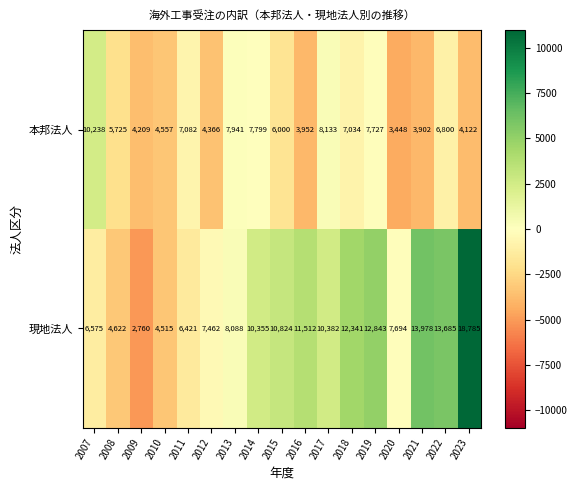

Where is 本邦法人 nearest to the value 6843?

2022